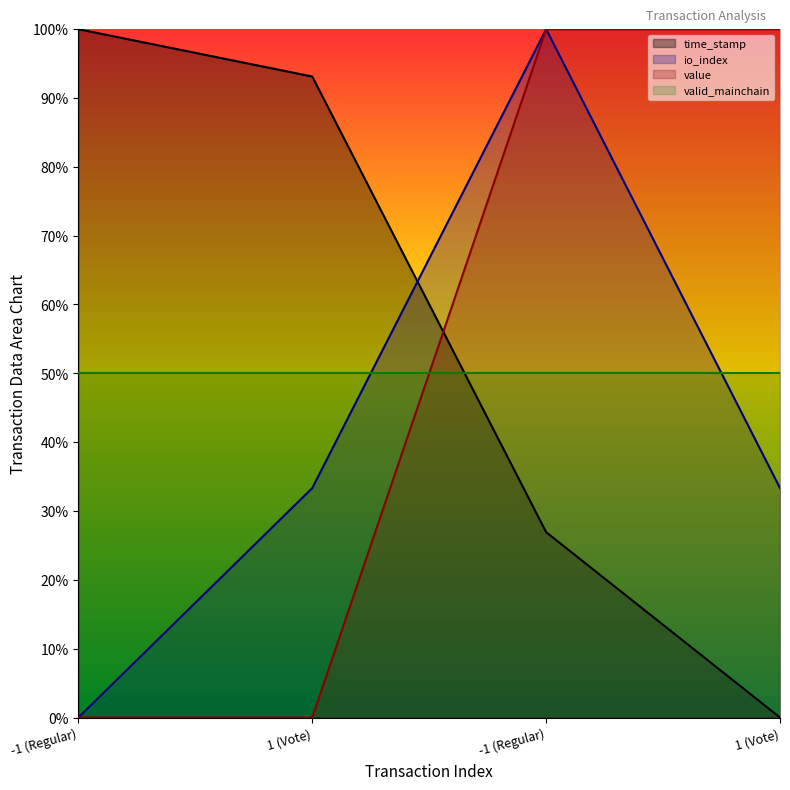

At which label is io_index closest to 0?

-1 (Regular)